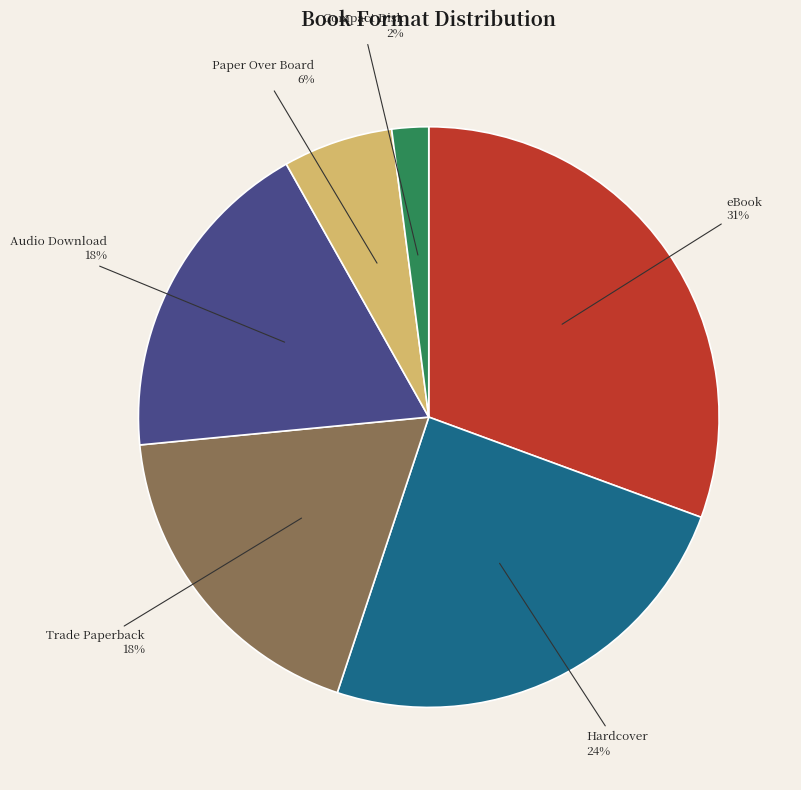

To the nearest percent, what portion does eBook represent?

31%